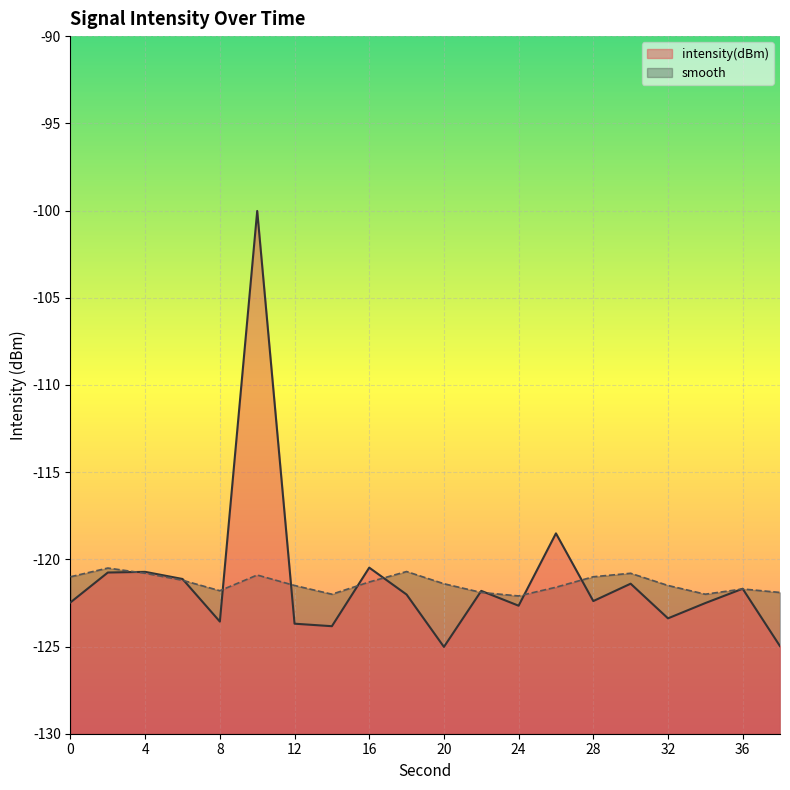

What is the difference between the second highest and minimum values in the intensity(dBm) series?

6.5